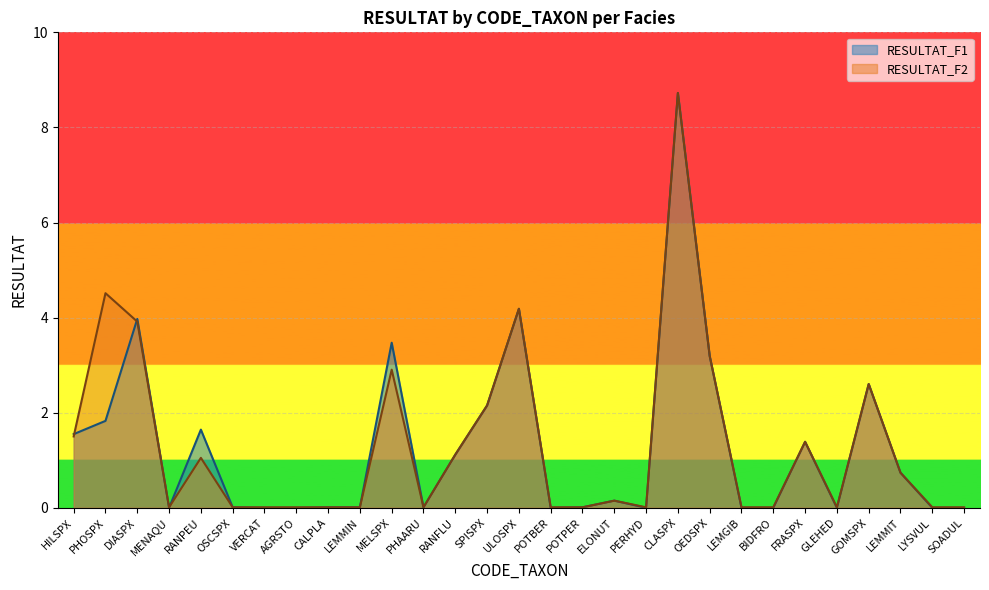

List the labels in order of RESULTAT_F1 value, largest first.

CLASPX, ULOSPX, DIASPX, MELSPX, OEDSPX, GOMSPX, SPISPX, PHOSPX, RANPEU, HILSPX, FRASPX, RANFLU, LEMMIT, ELONUT, OSCSPX, CALPLA, LEMMIN, PHAARU, POTPER, MENAQU, VERCAT, AGRSTO, POTBER, PERHYD, LEMGIB, BIDFRO, GLEHED, LYSVUL, SOADUL